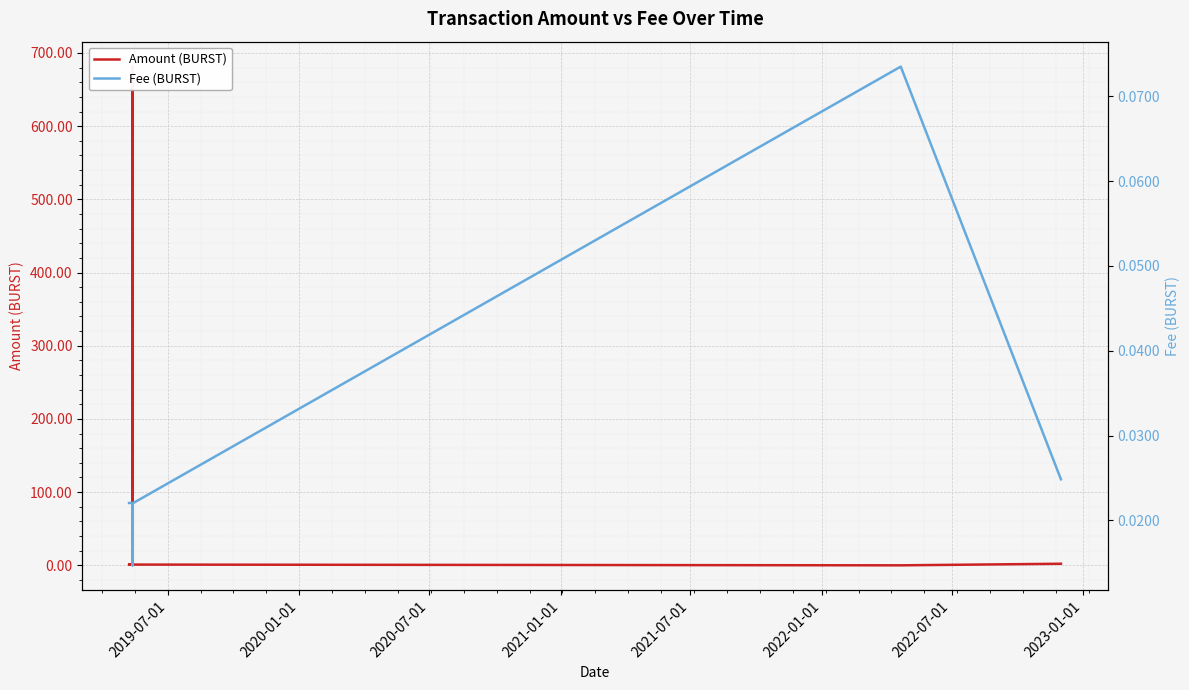

What is the maximum value for Amount (BURST)?

681.4